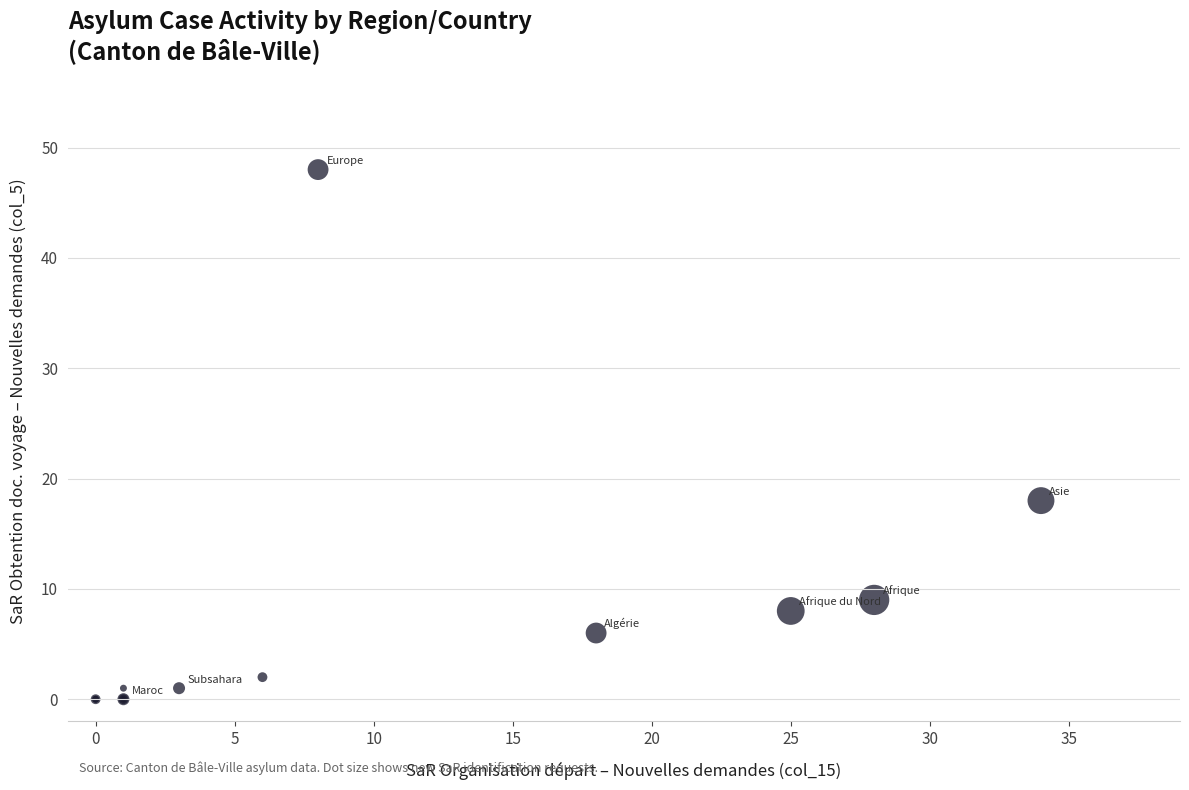

What Y value in the scatter plot is closest to 24?

18